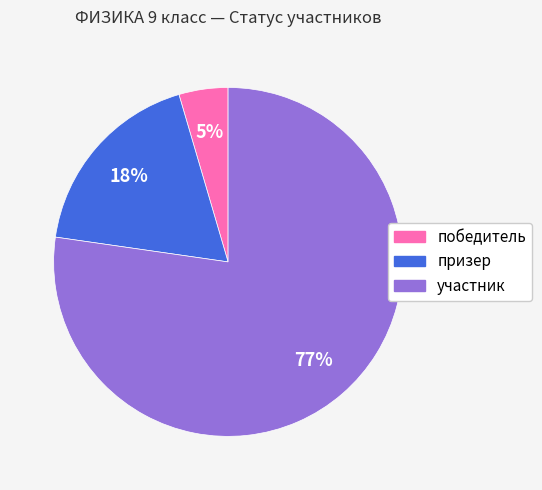

What is the smallest slice in the pie chart?

победитель